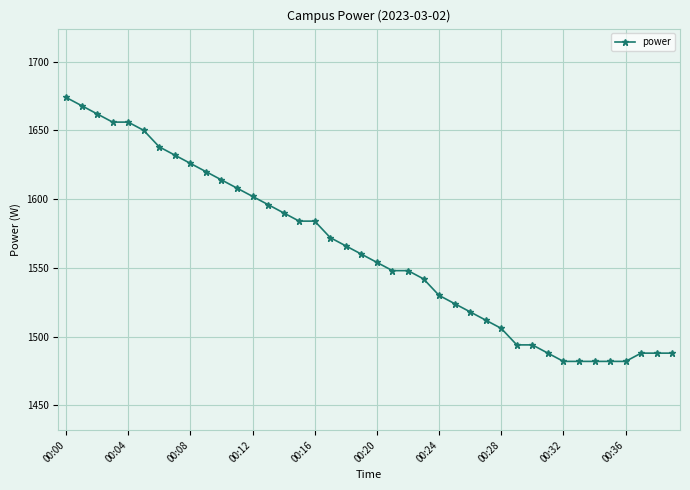

What is the value of the 29th point from the left?

1506